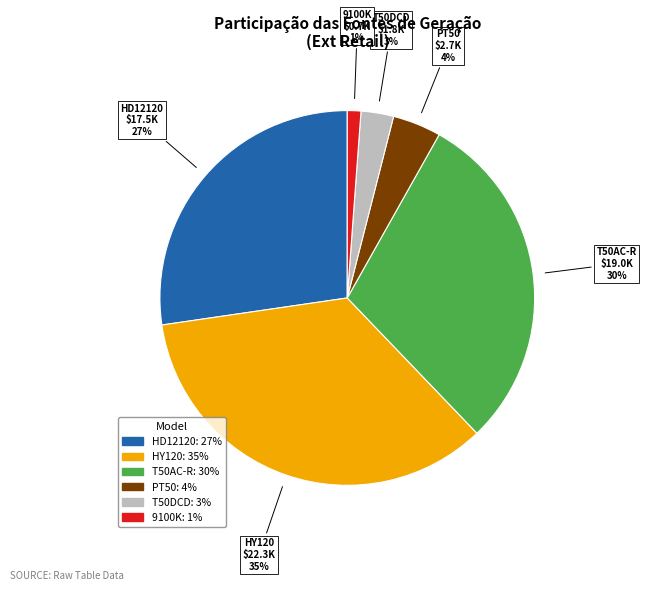

How many slices are in this pie chart?

6